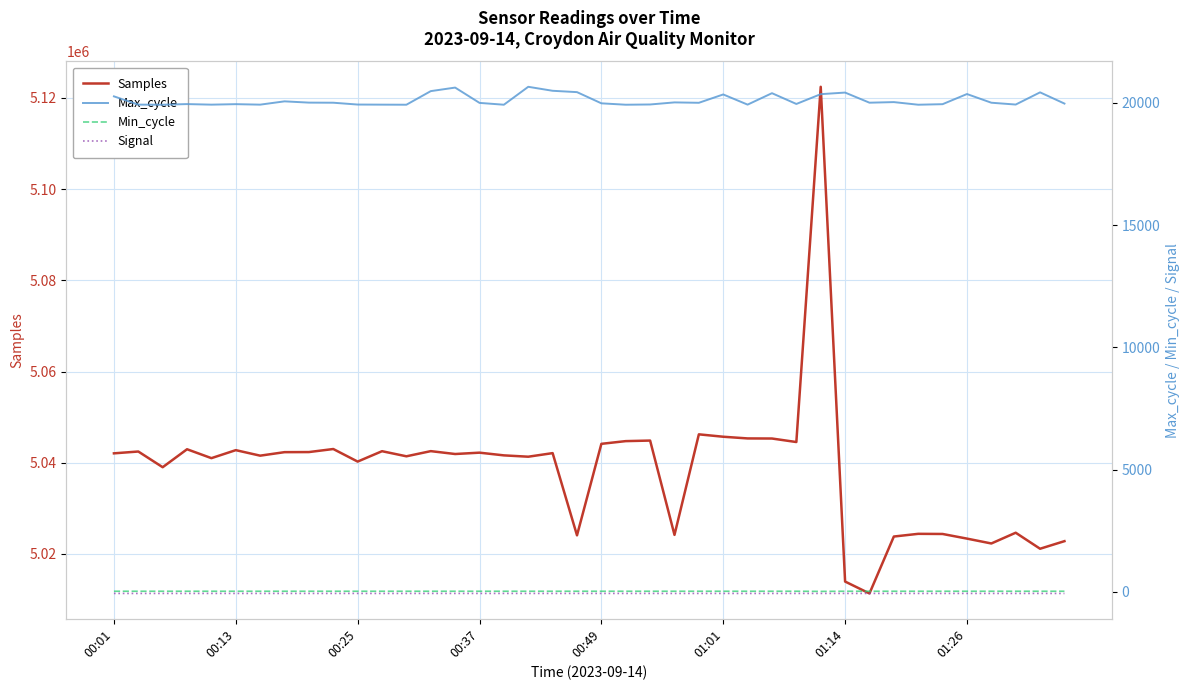

Is this an area chart (filled region under the line)?

No